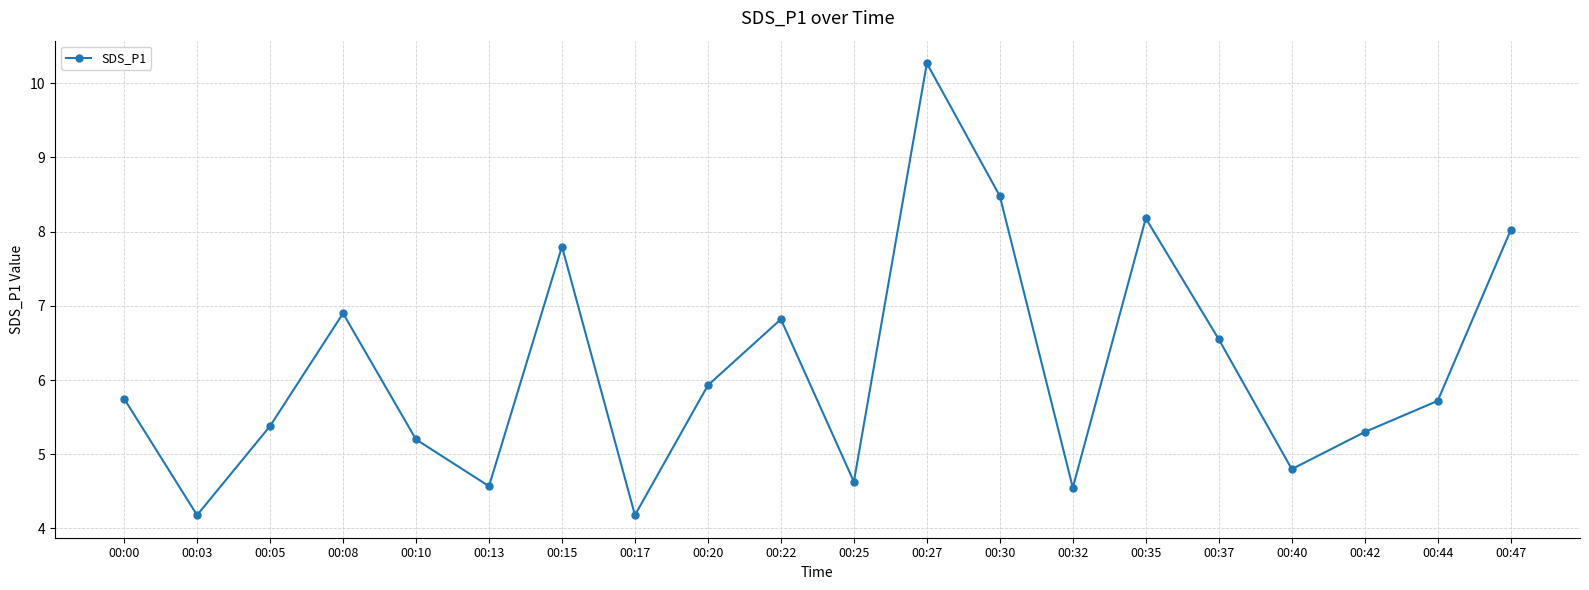

What is the sum of all values?

123.2